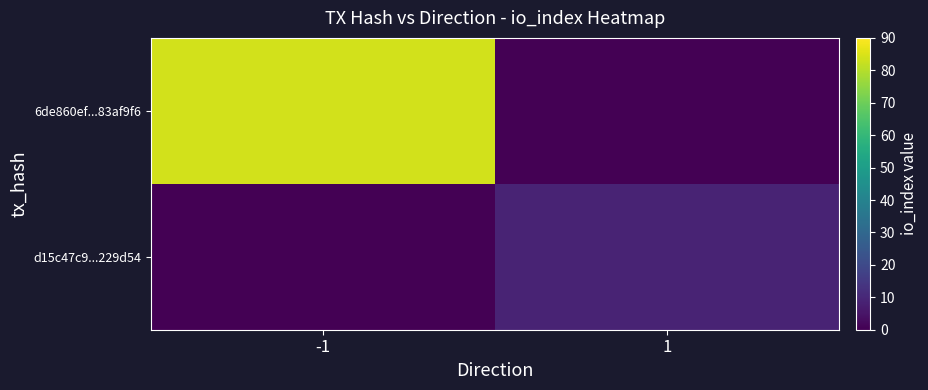

At how many categories does at least one series exceed 16?

1